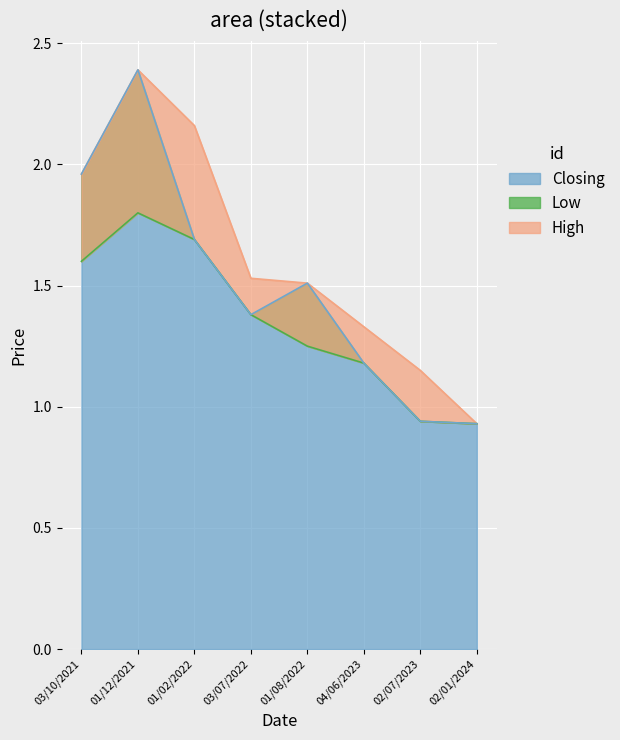

The Closing series shows 2.4 at 01/02/2022. True or false?

False